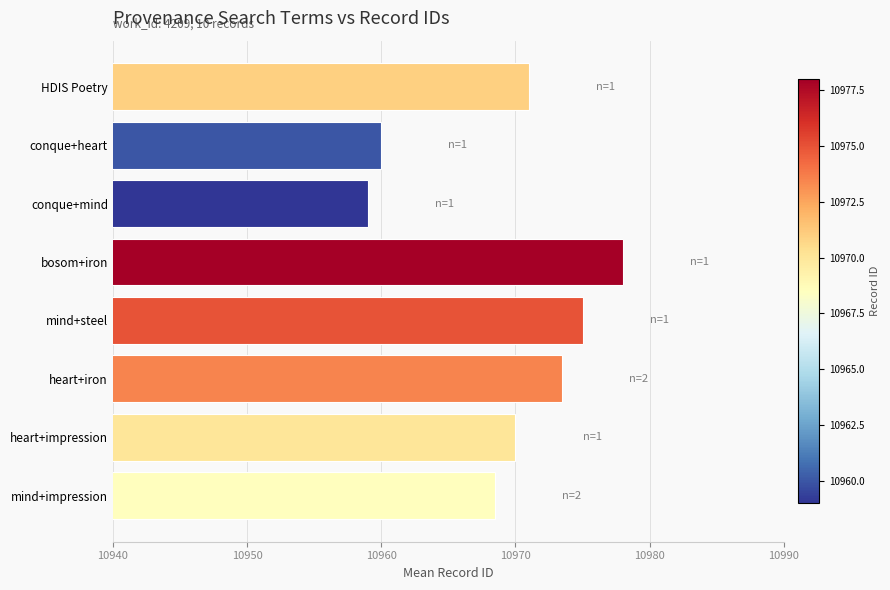

What is the ratio of the value at mind+impression to the value at conque+heart?

1.0